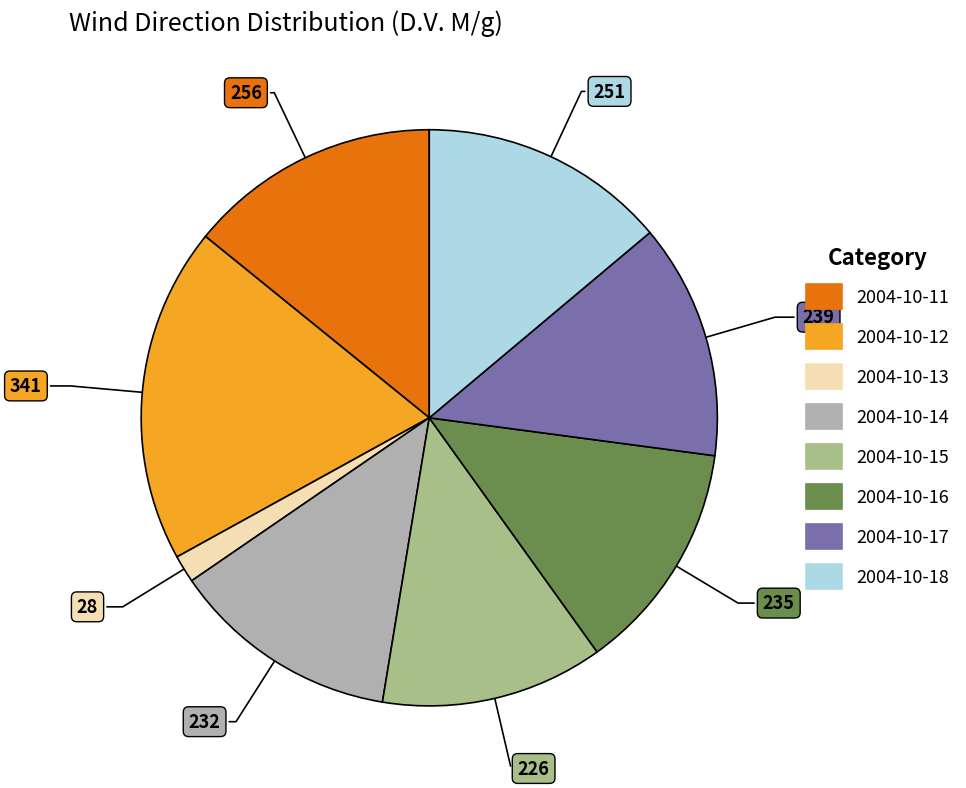

Does any single category account for the majority?

No